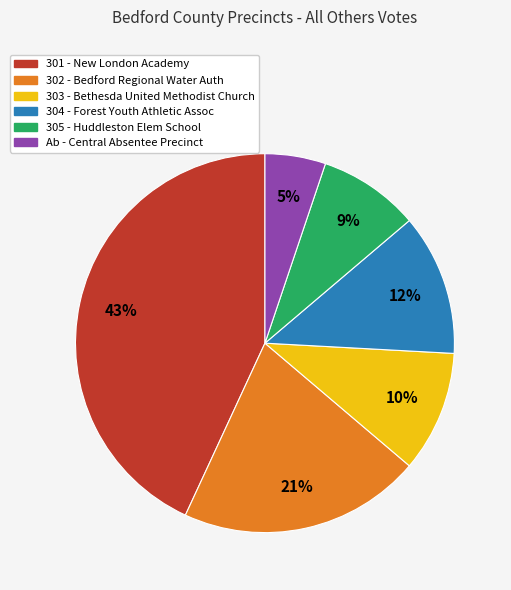

Rank the categories by value from highest to lowest.

301 - New London Academy, 302 - Bedford Regional Water Auth, 304 - Forest Youth Athletic Assoc, 303 - Bethesda United Methodist Church, 305 - Huddleston Elem School, Ab - Central Absentee Precinct